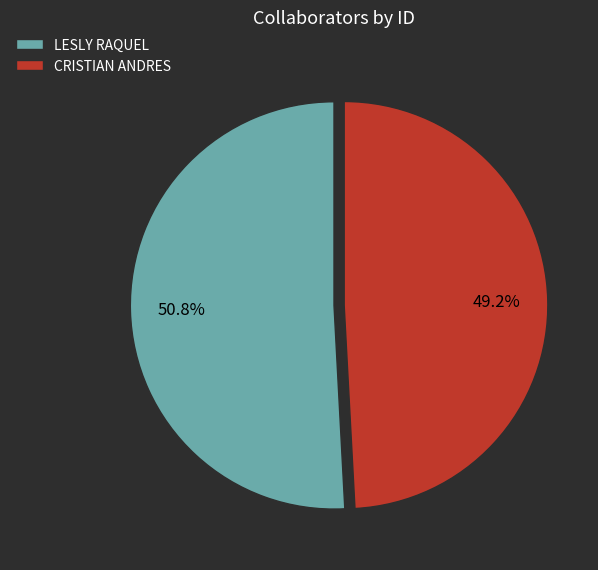

True or false: LESLY RAQUEL accounts for 46% of the total.

False